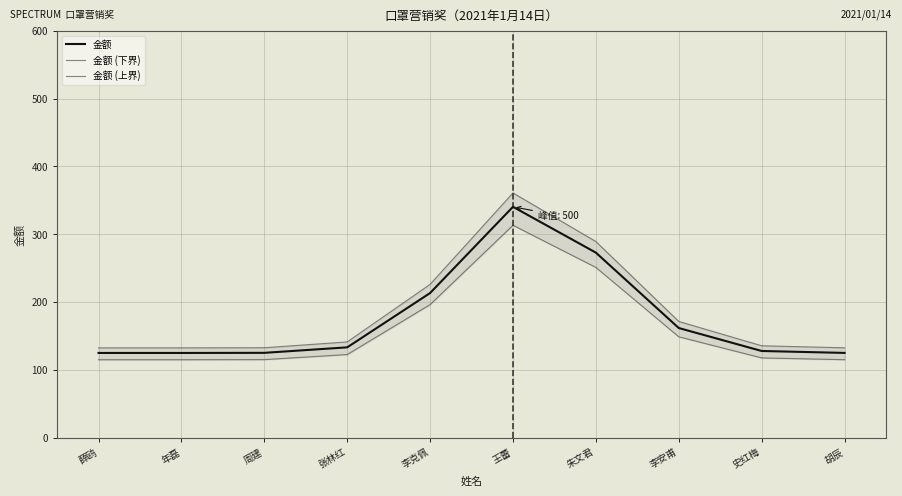

What value does the 金额 (上界) series have at 李克佩?

226.2